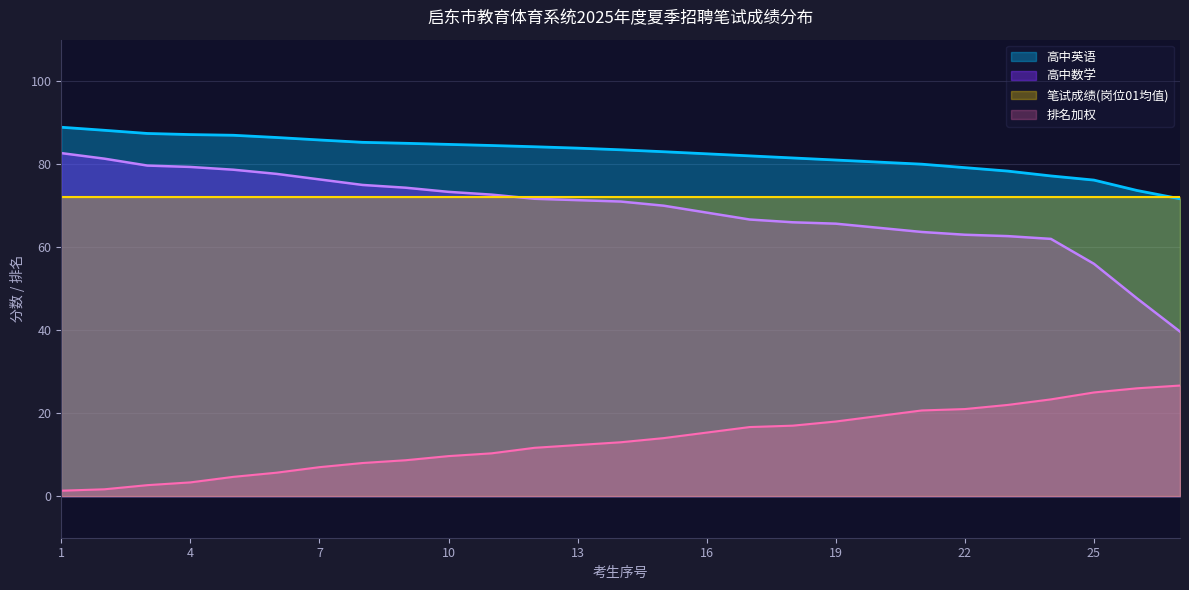

Count the number of categories in the chart.

27